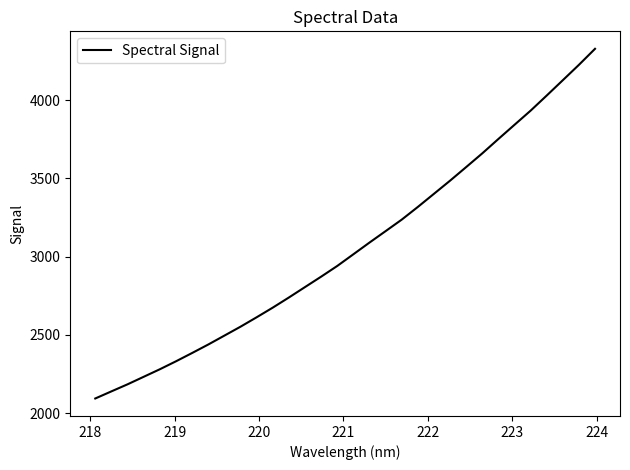

How many distinct data groups are displayed?

1